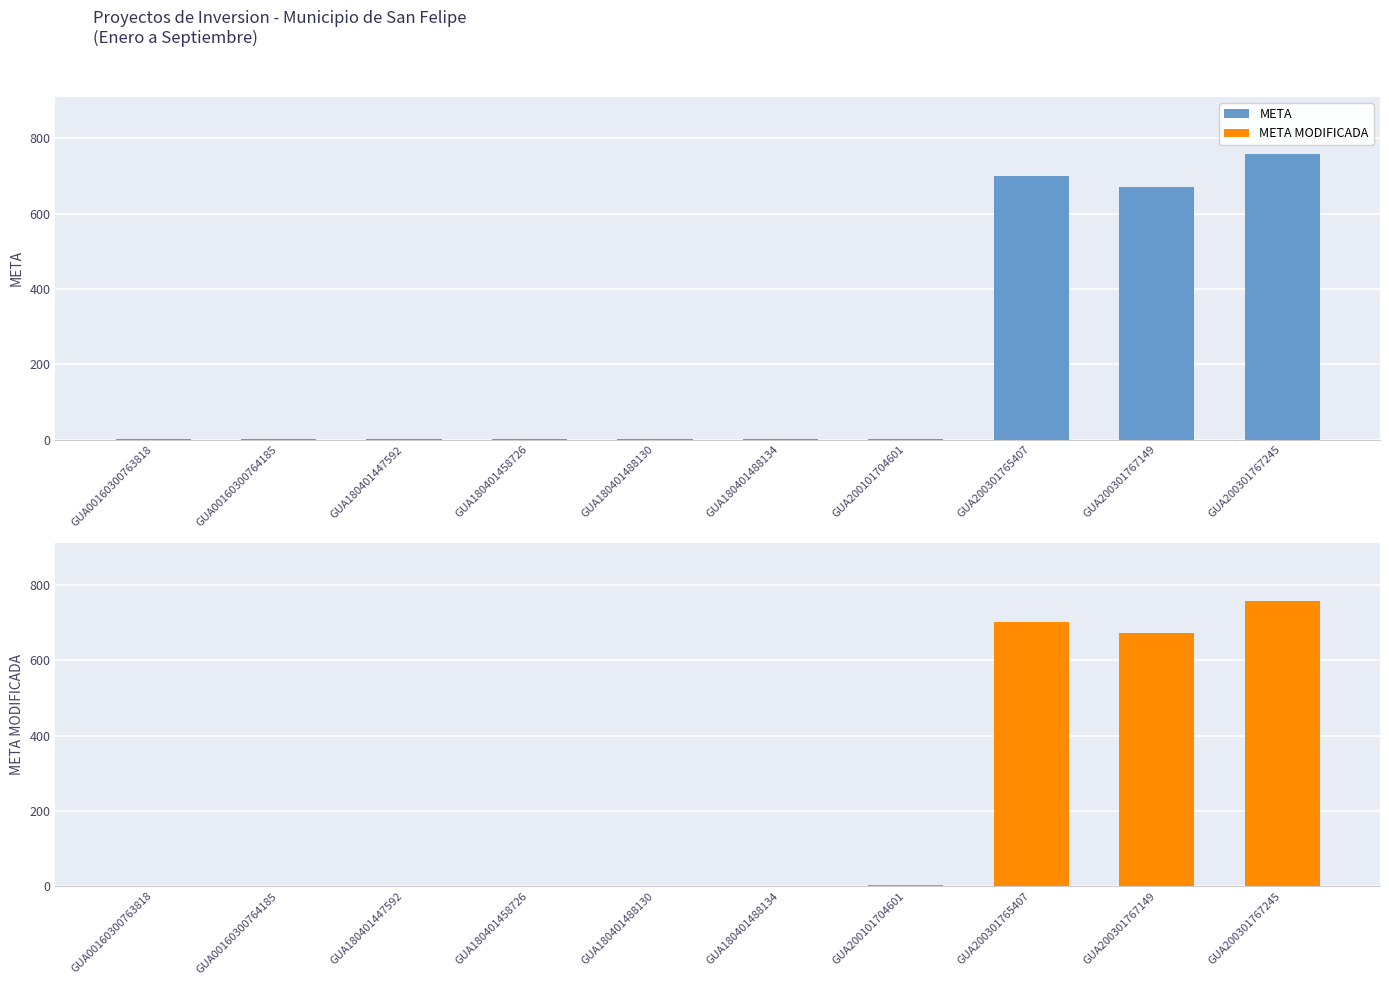

How many values in the META series exceed 1?

4